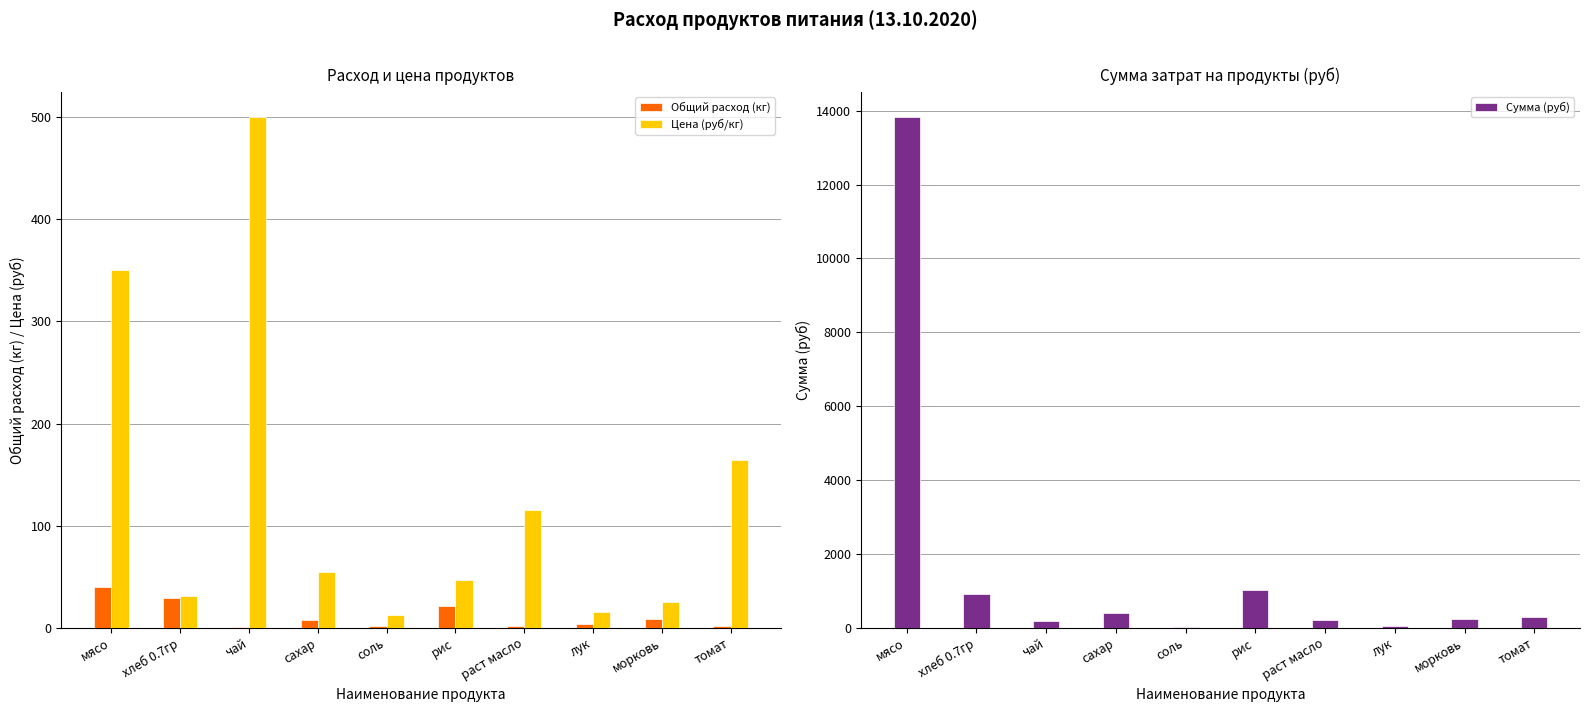

What is the sum of all Цена (руб/кг) values?

1314.7